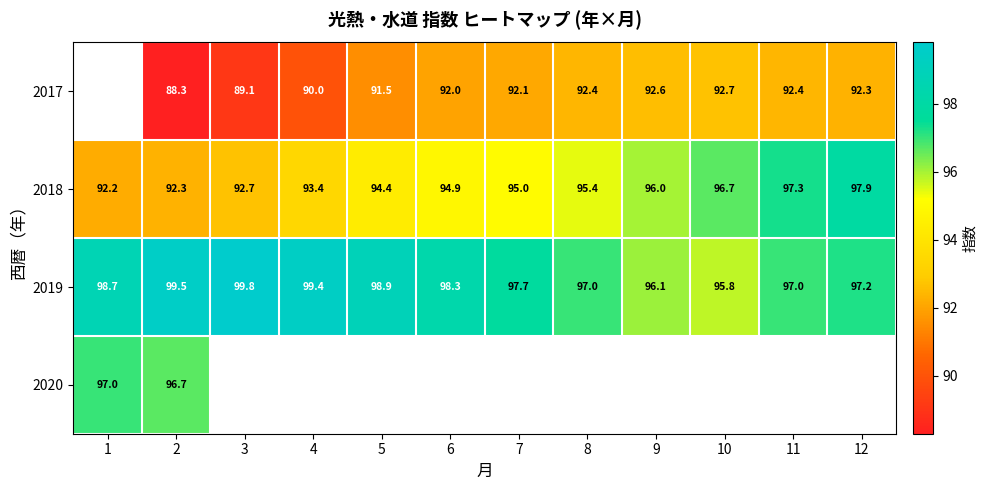

At which category is the sum across all series the highest?

2